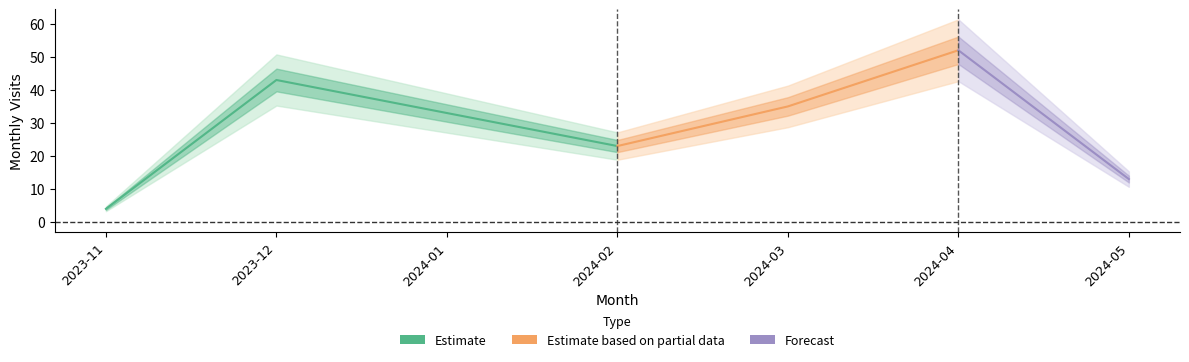

What is the difference between the maximum and minimum values?

48